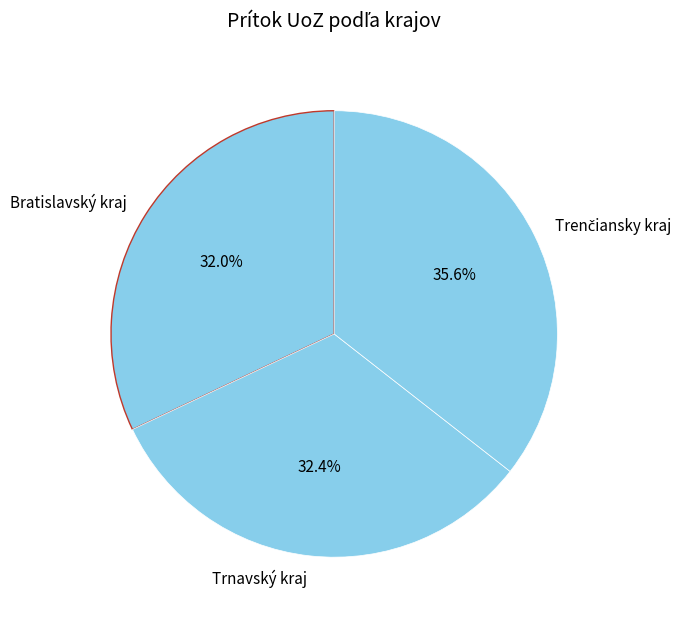

Count the number of slices in the pie.

3